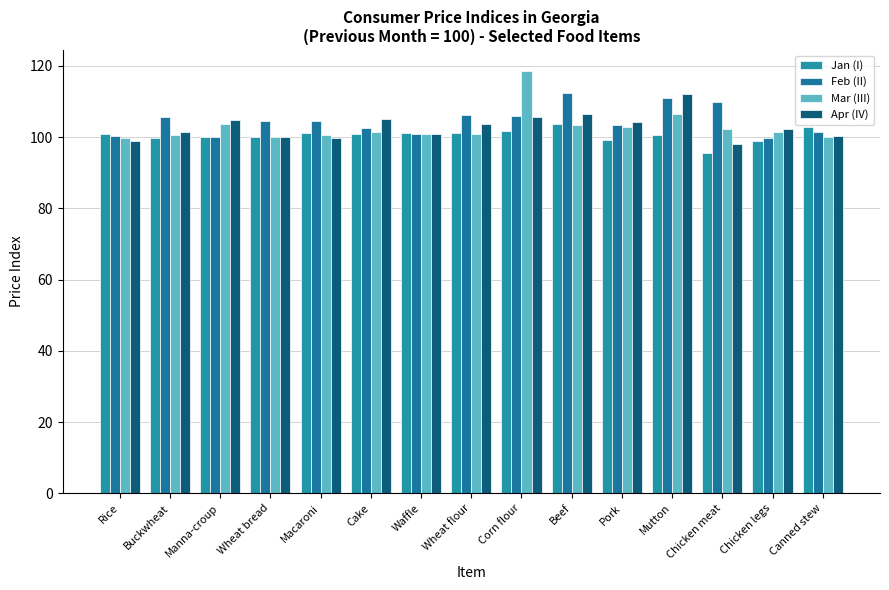

What value does the Feb (II) series have at Manna-croup?

100.1